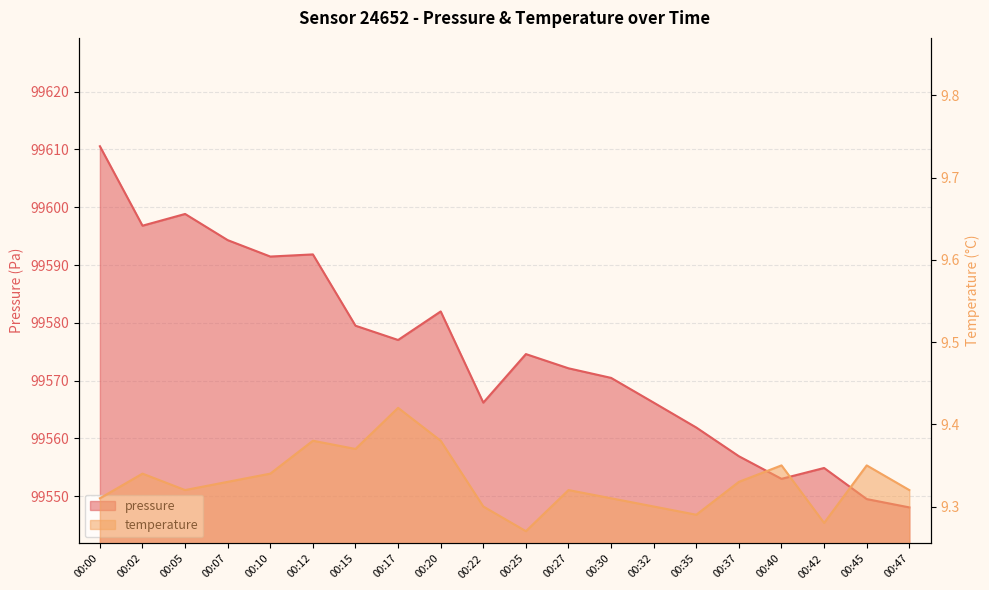

What is the sum of the pressure values at 00:20 and 00:45?

199131.5